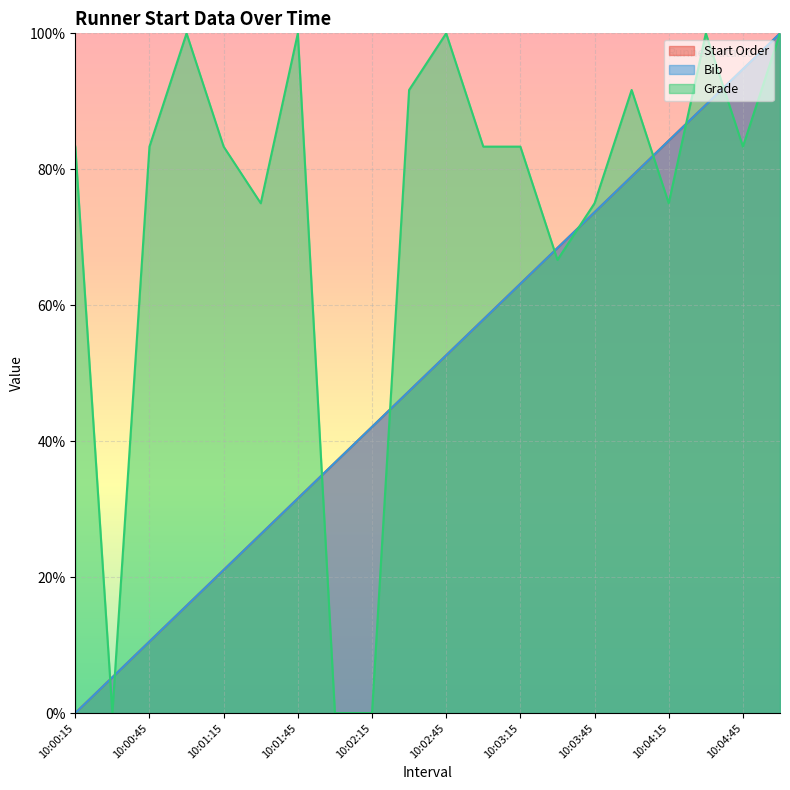

The Bib series shows 21.1 at 10:01:15. True or false?

True